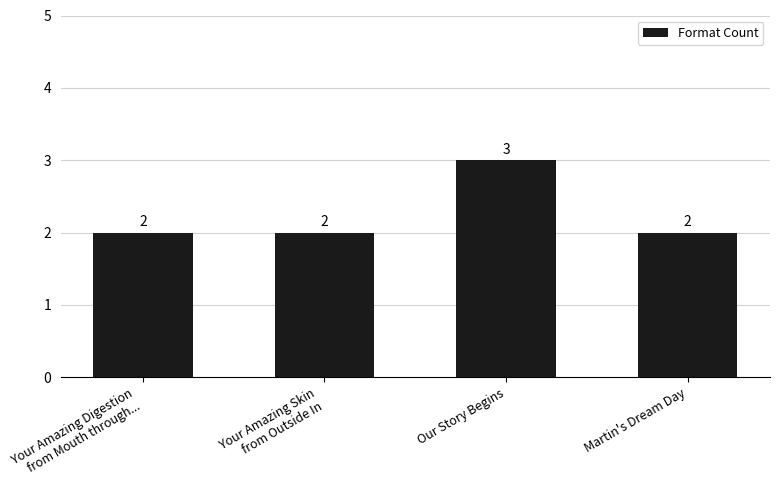

Count the values in the range 2 to 3.

4